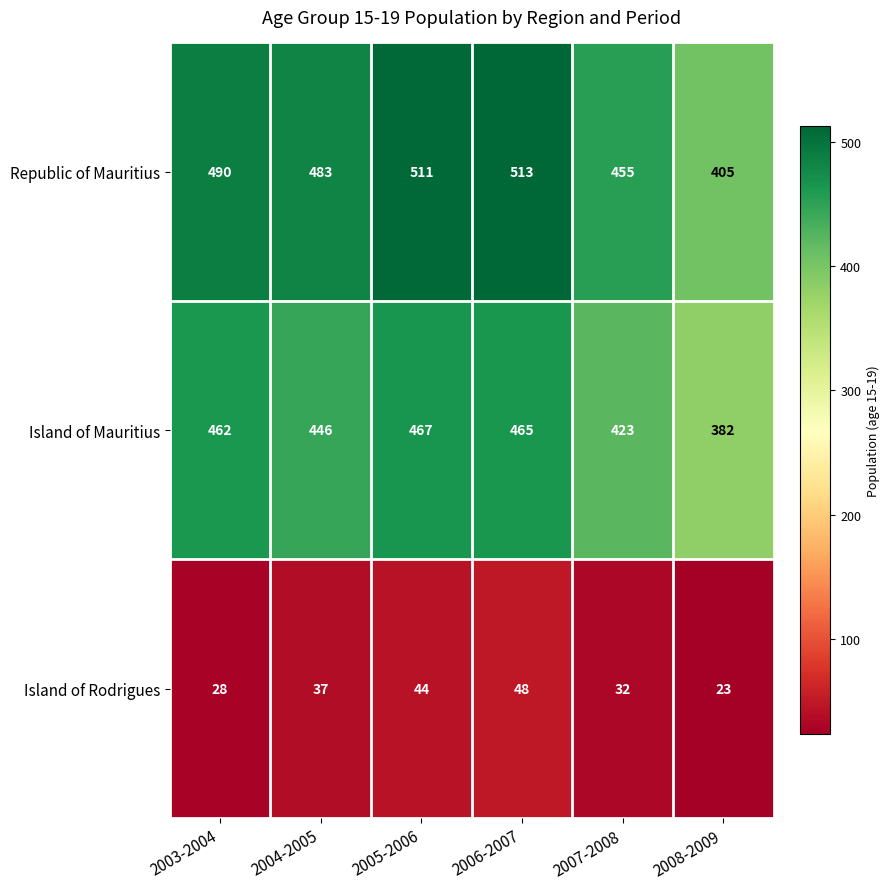

Count the number of categories in the chart.

6